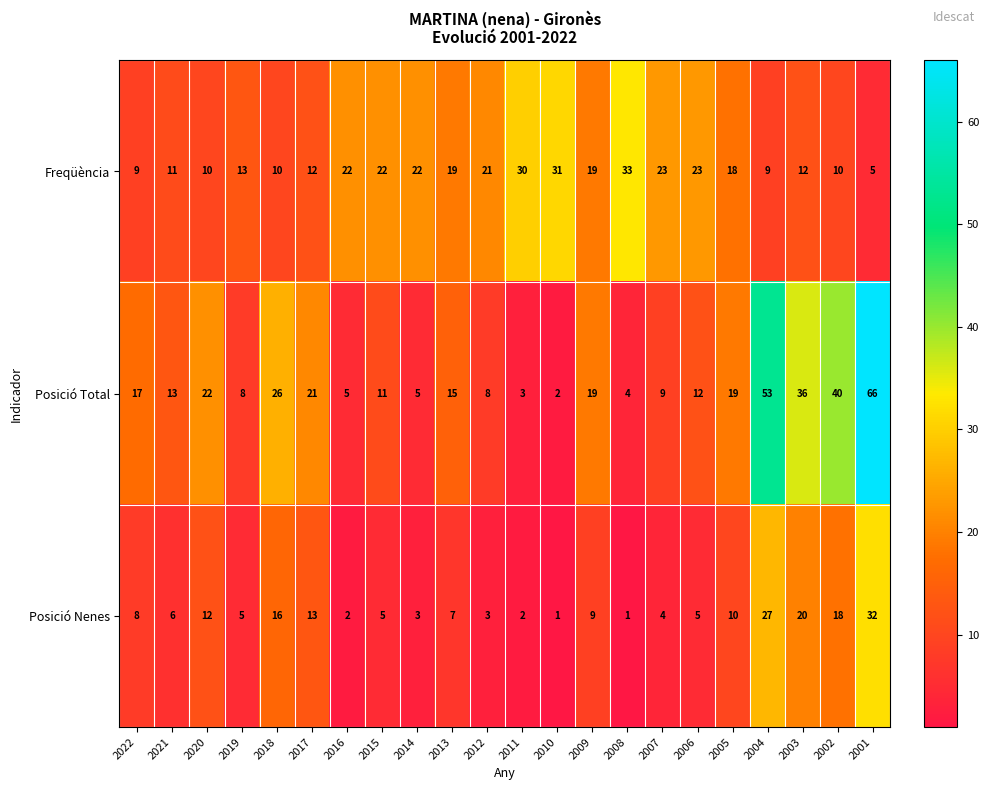

What is the spread (max minus min) of values at 2010?

30